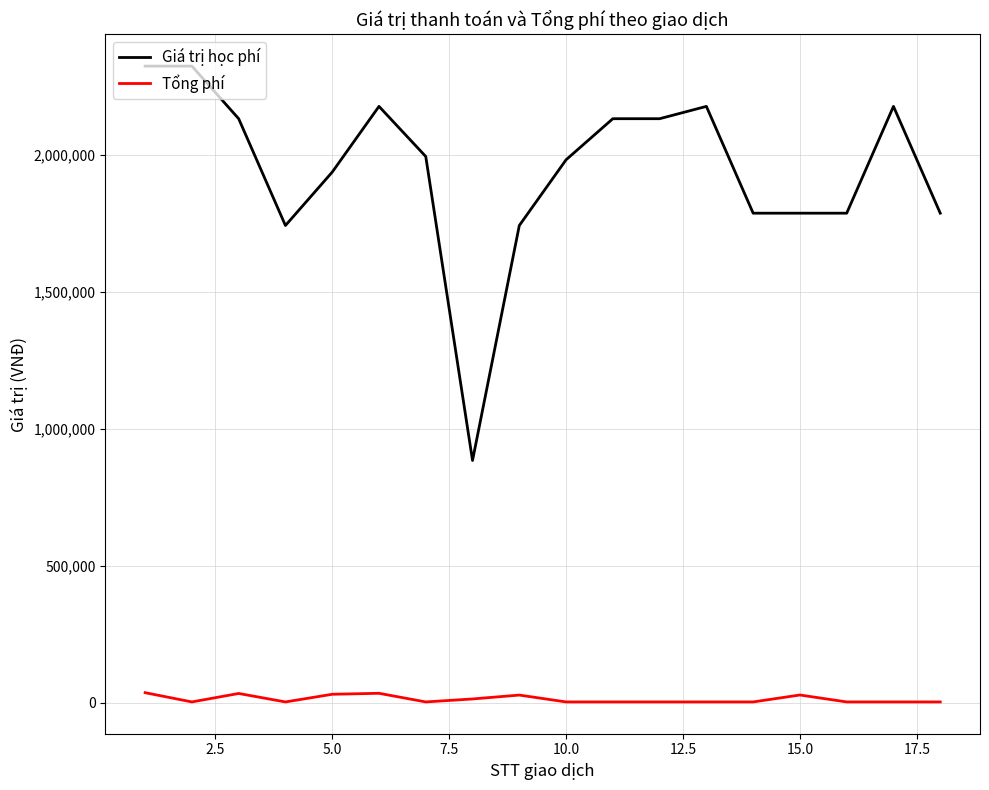

List the series in order of their overall mean, lowest first.

Tổng phí, Giá trị học phí